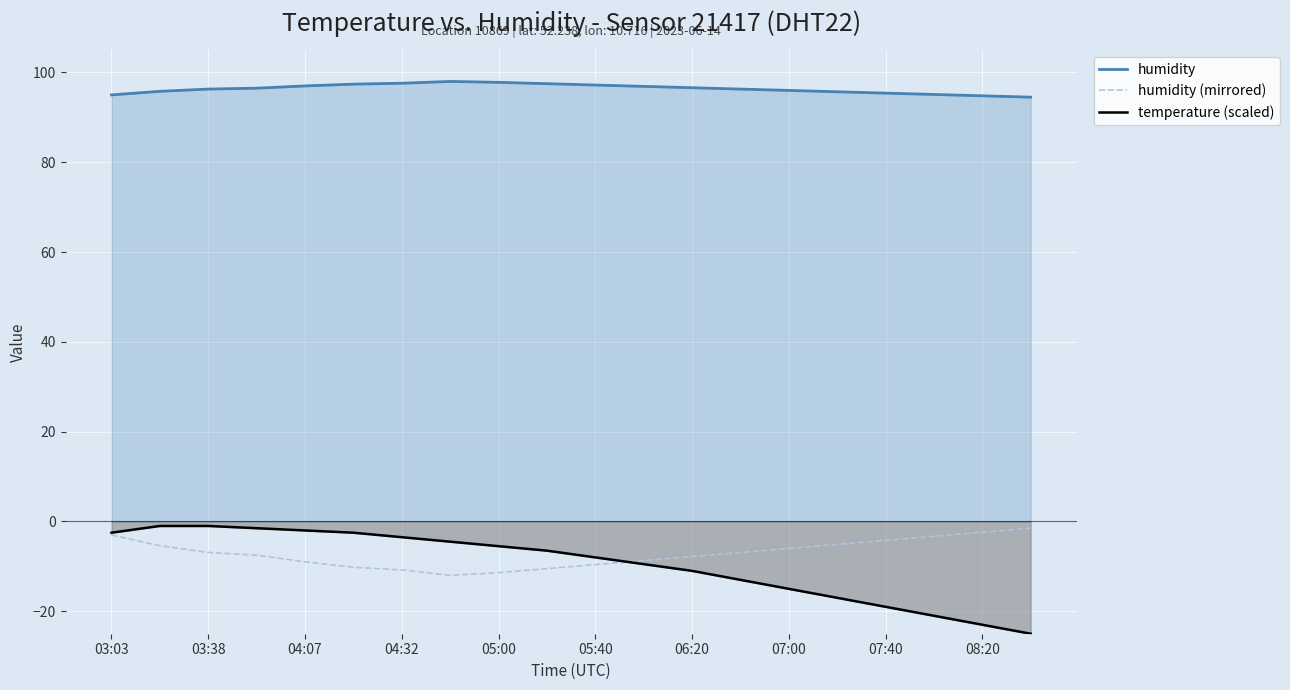

What are all the series names shown in the legend?

humidity, humidity (mirrored), temperature (scaled)